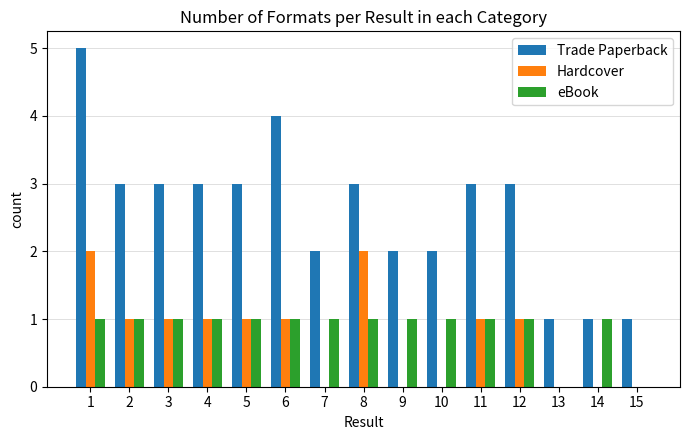

Which series has the largest total across all categories?

Trade Paperback